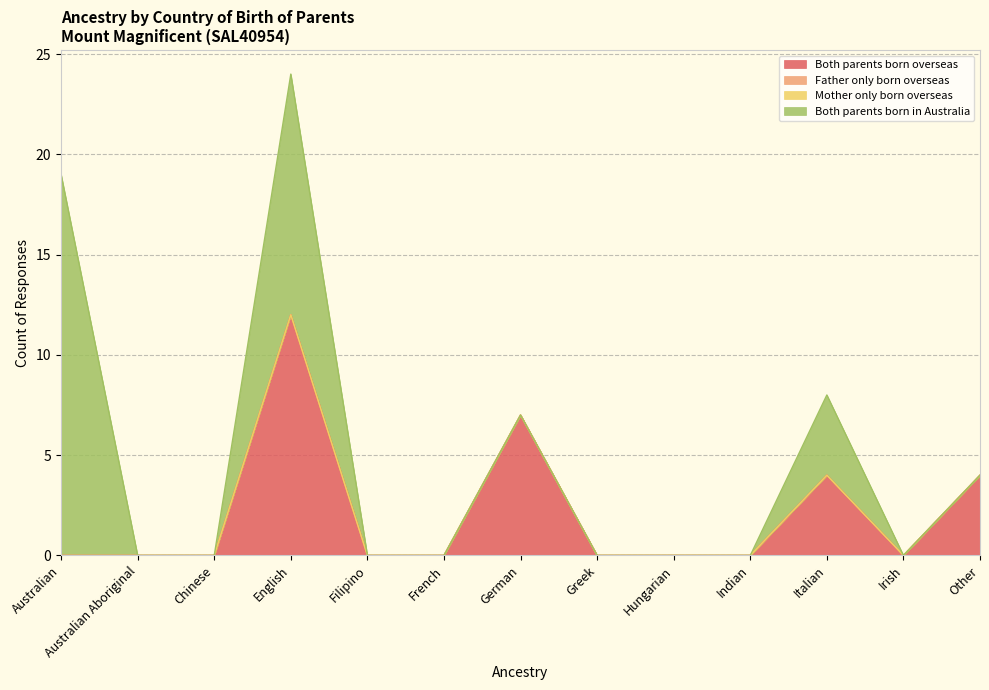

What is the label of the 5th point from the left?

Filipino